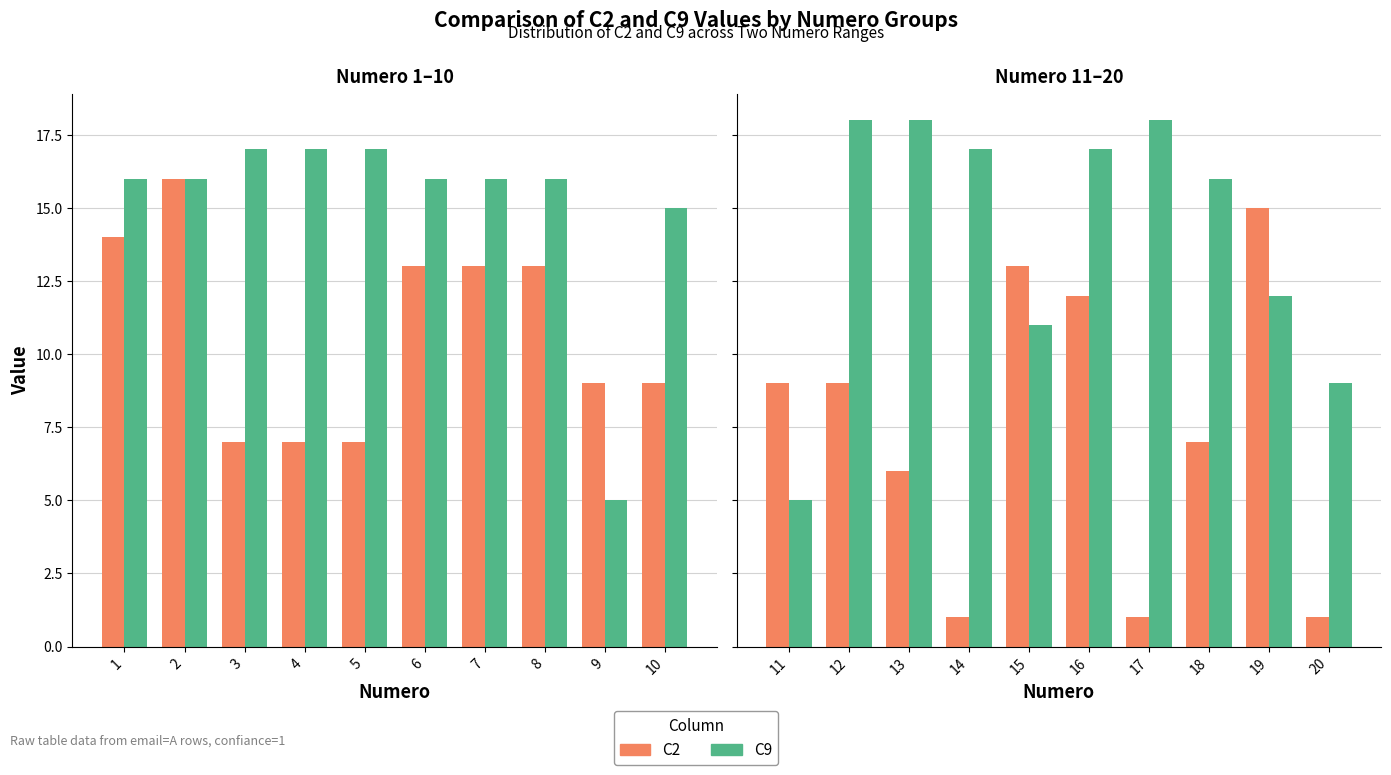

What is the value of the C9 bar at the 6th from the left?

17